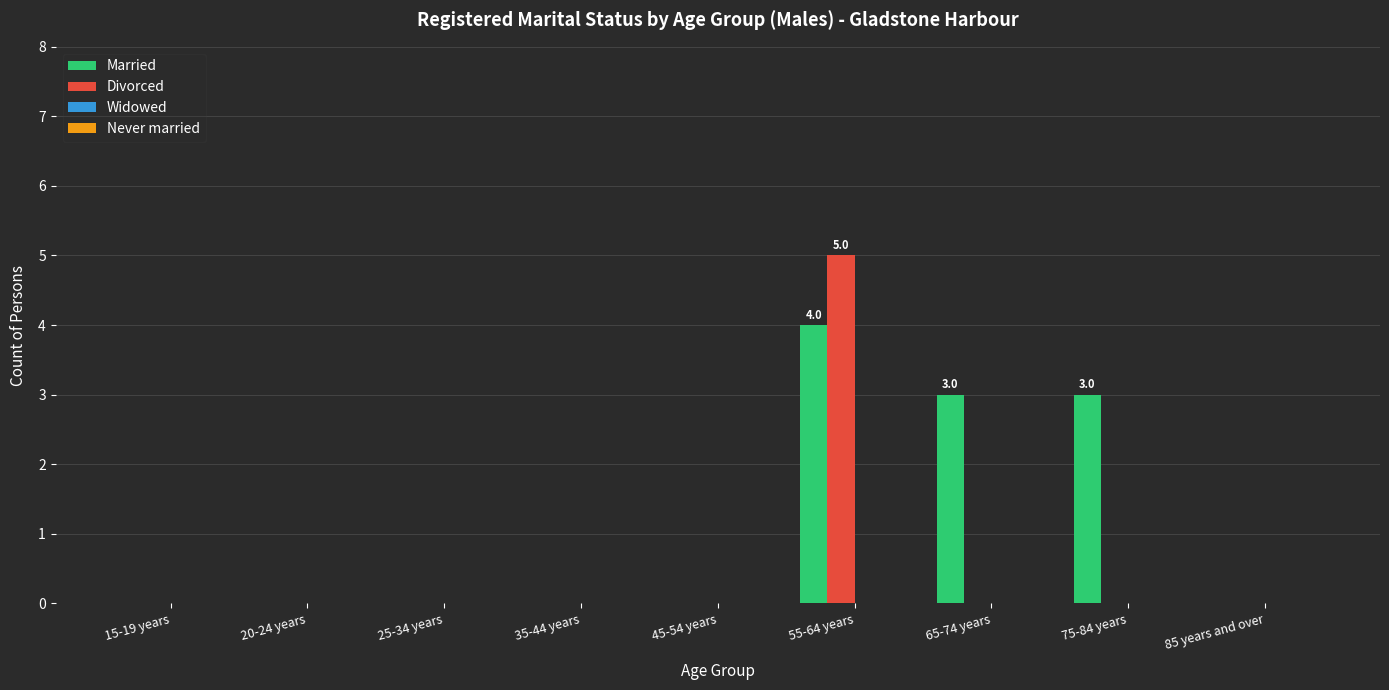

Reading right to left, list all the values displayed in this chart.

Married: 85 years and over=0	75-84 years=3	65-74 years=3	55-64 years=4	45-54 years=0	35-44 years=0	25-34 years=0	20-24 years=0	15-19 years=0
Divorced: 85 years and over=0	75-84 years=0	65-74 years=0	55-64 years=5	45-54 years=0	35-44 years=0	25-34 years=0	20-24 years=0	15-19 years=0